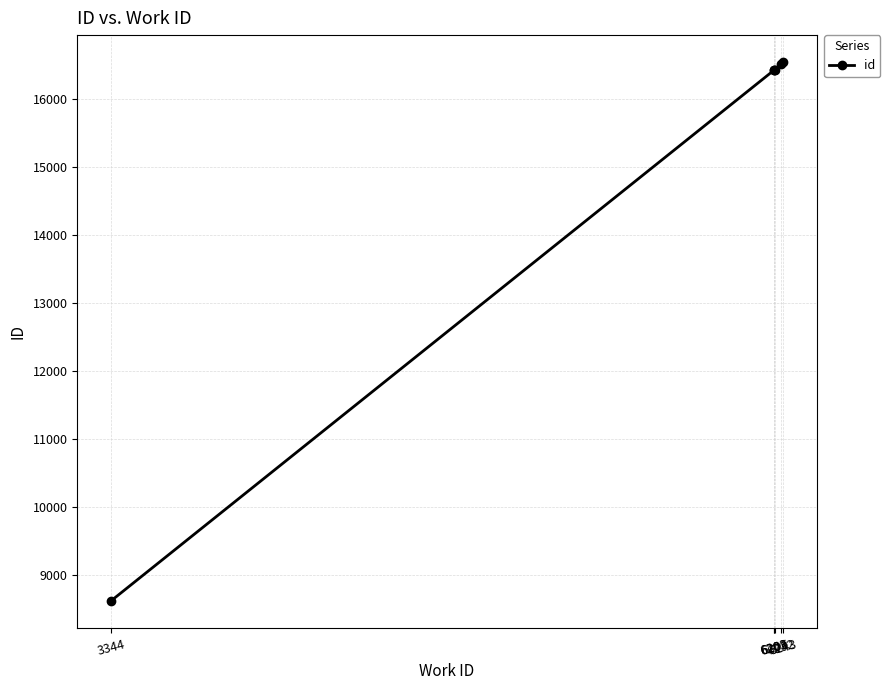

Rank the categories by value from lowest to highest.

3344, 6203, 6206, 6203, 6232, 6243